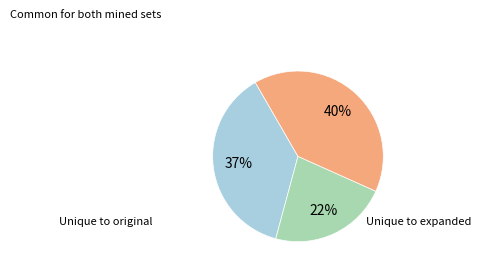

To the nearest percent, what is the difference between the largest and smallest slice percentages?

18%